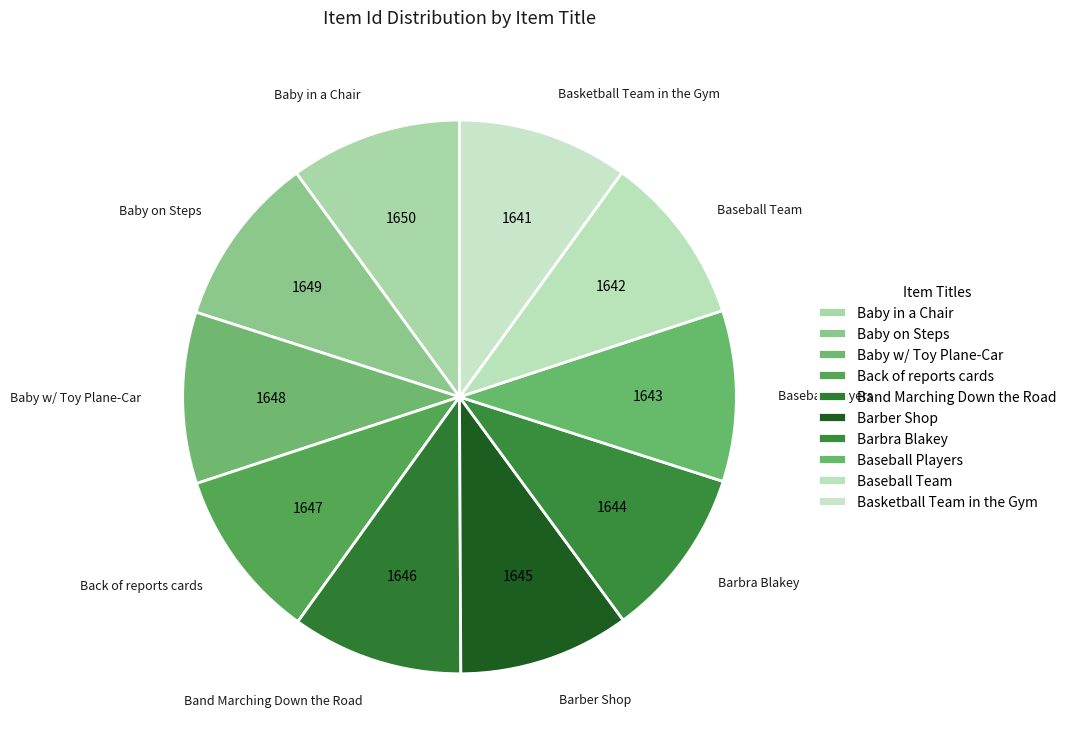

What percentage is the Baseball Players slice, to the nearest percent?

10%